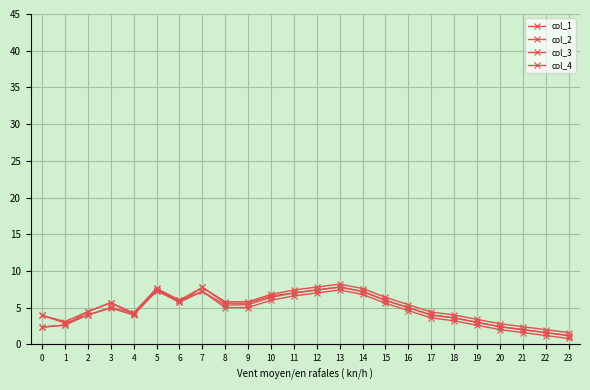

Count the number of categories in the chart.

24